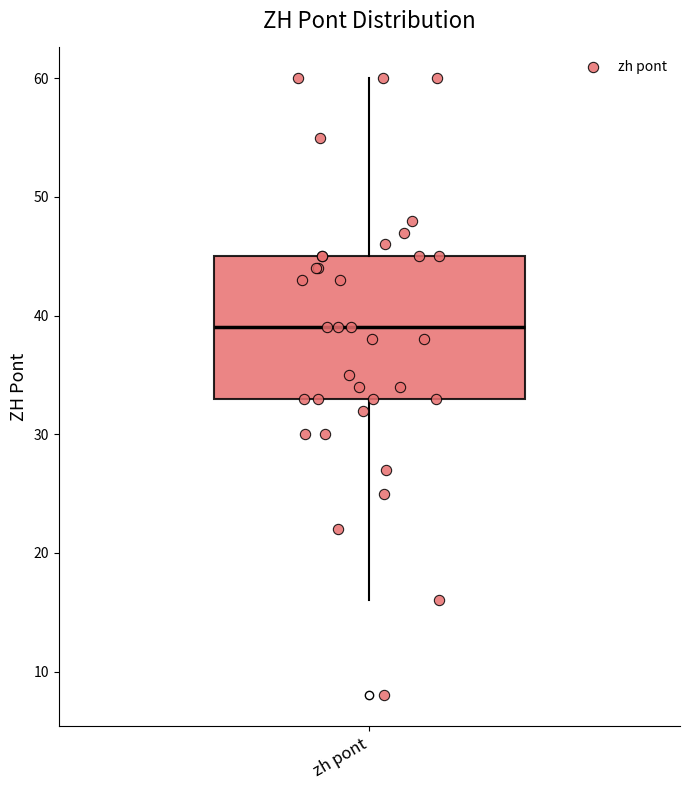

Transcribe this box plot: give where the median line is, the range the box spans, and where the two whiskers end, as read against the y-axis. The values are not printed on the chart, so give them approximately, as read against the axis.

median 39, box 33 to 45, whiskers 16 to 60